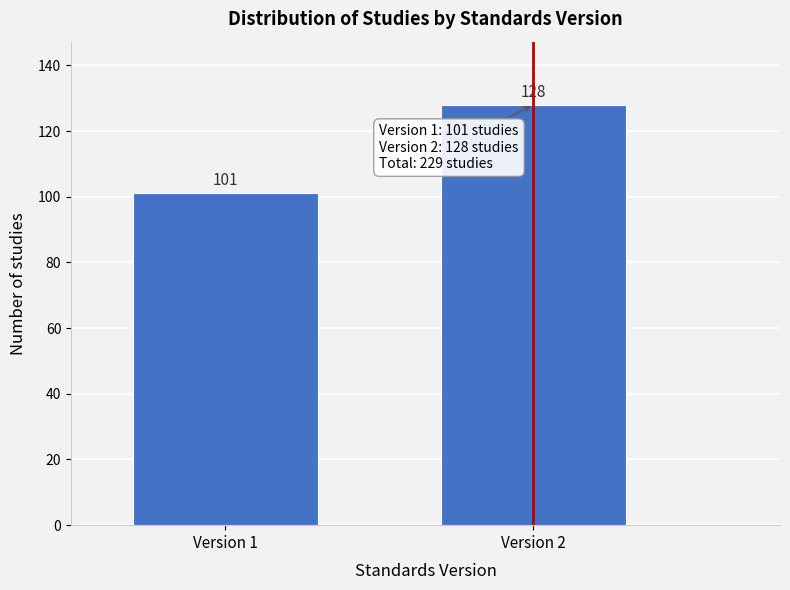

Reading left to right, transcribe all the data shown in this chart.

Version 1=101	Version 2=128